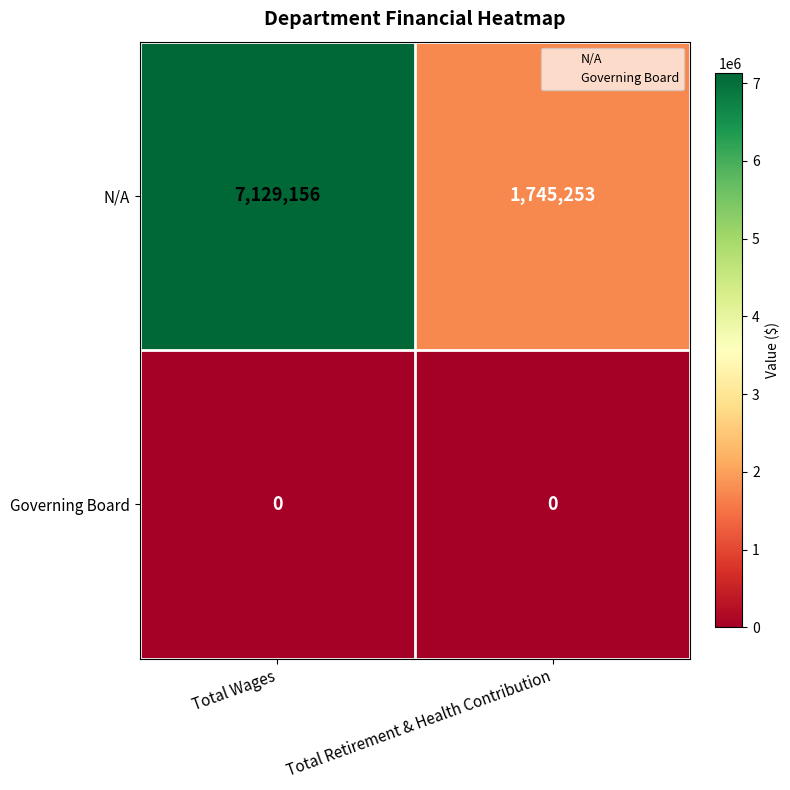

Rank the series by their average value, from highest to lowest.

N/A, Governing Board